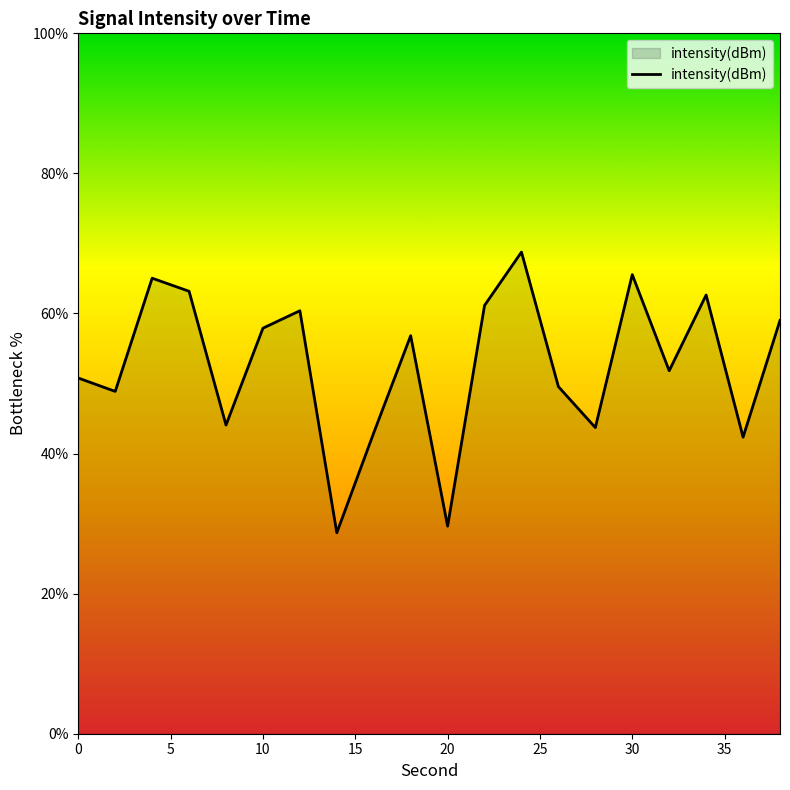

What is the maximum value shown in the chart?

68.8